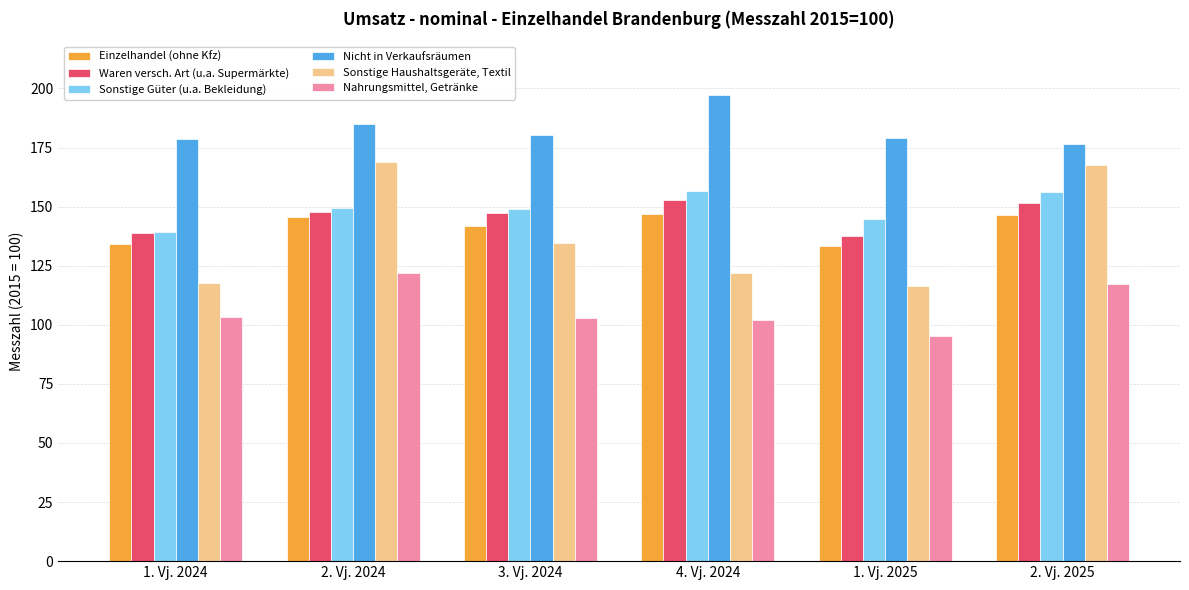

Which category has the highest value across all series?

4. Vj. 2024